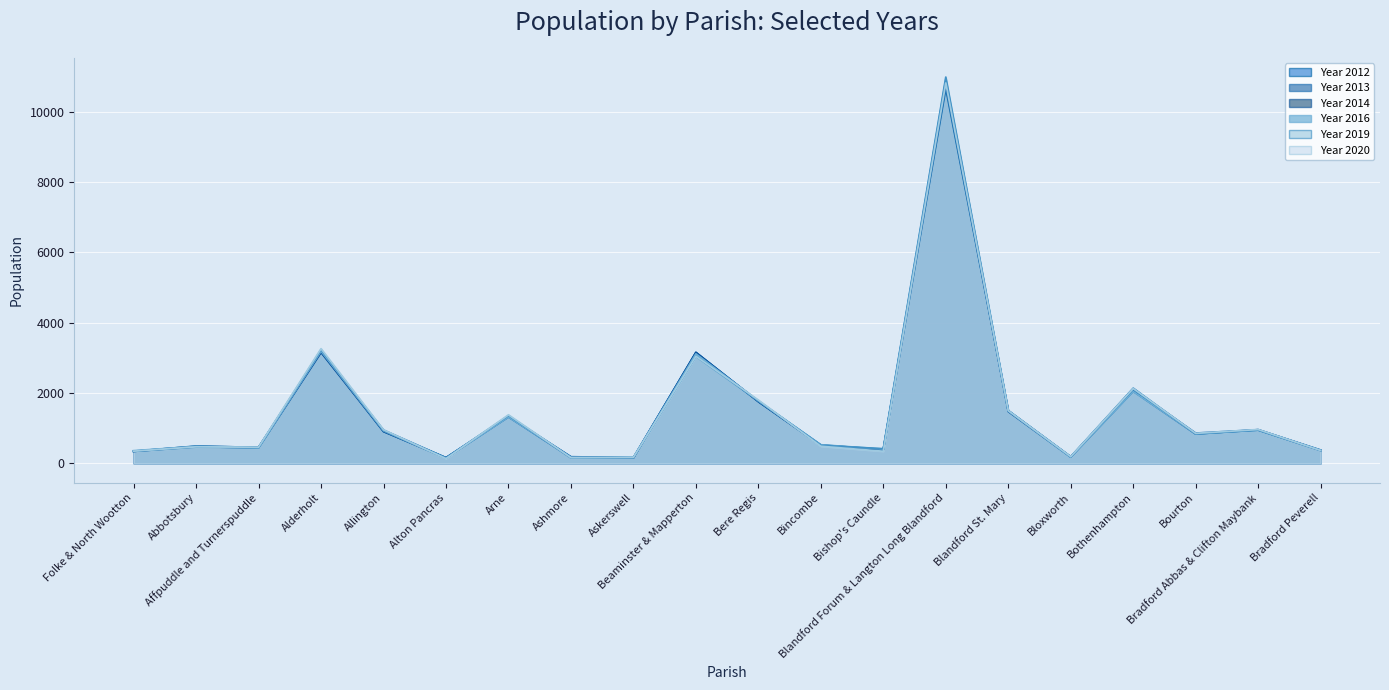

Reading left to right, what are all the values shown in this chart?

Year 2012: 339	490	451	3190	903	161	1327	186	158	3146	1763	522	390	10660	1501	186	2136	841	944	370
Year 2013: 346	482	456	3166	943	157	1339	180	161	3155	1762	514	393	10730	1496	185	2104	859	954	377
Year 2014: 339	471	443	3154	903	151	1318	167	151	3158	1750	511	385	10866	1472	179	2051	833	956	365
Year 2016: 358	479	432	3192	925	143	1313	169	161	3114	1775	527	404	10927	1493	173	2042	834	947	372
Year 2019: 339	460	448	3233	934	148	1358	151	160	3043	1775	508	415	10992	1485	179	2112	835	945	363
Year 2020: 345	468	458	3262	953	133	1378	159	167	3046	1799	484	341	10824	1496	188	2128	852	961	364